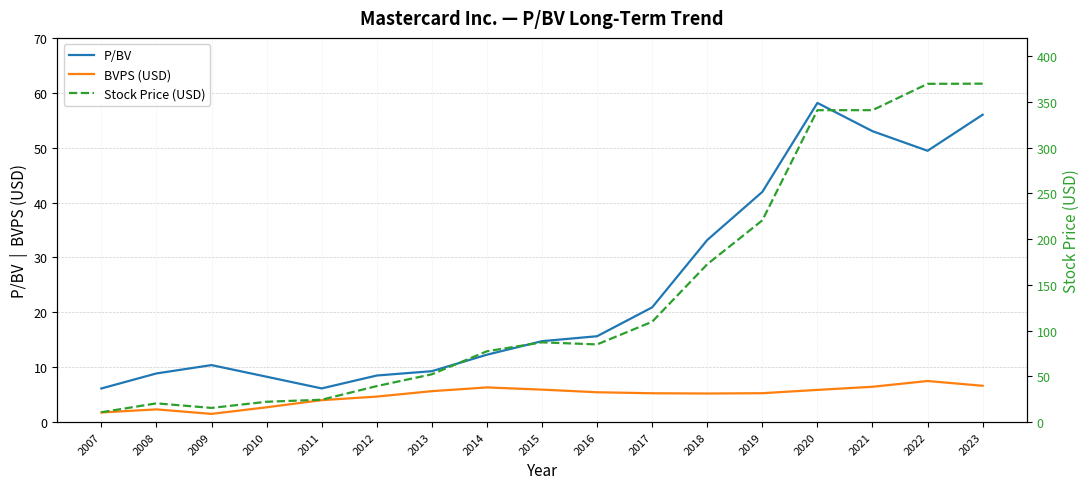

At which label does P/BV first exceed 14?

2015